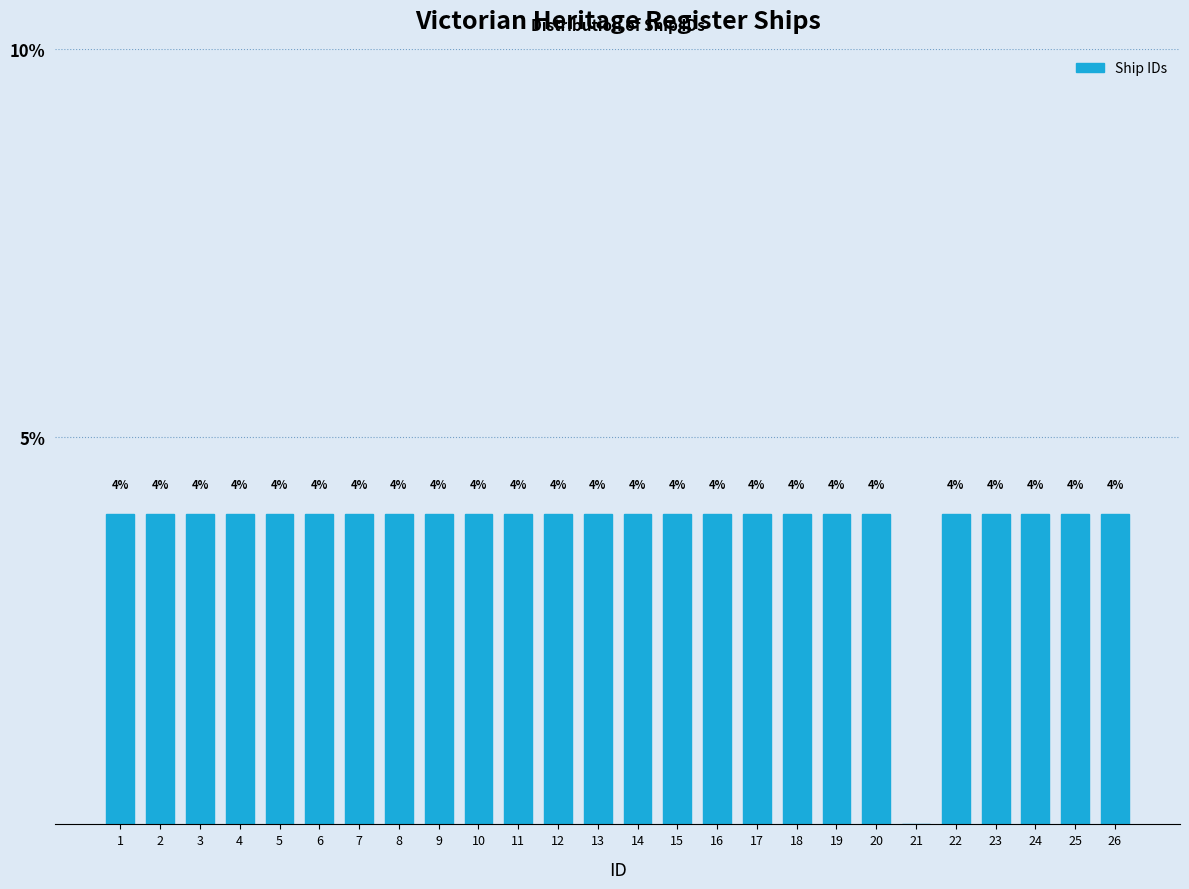

Reading right to left, what are all the values shown in this chart?

26=4	25=4	24=4	23=4	22=4	21=0	20=4	19=4	18=4	17=4	16=4	15=4	14=4	13=4	12=4	11=4	10=4	9=4	8=4	7=4	6=4	5=4	4=4	3=4	2=4	1=4